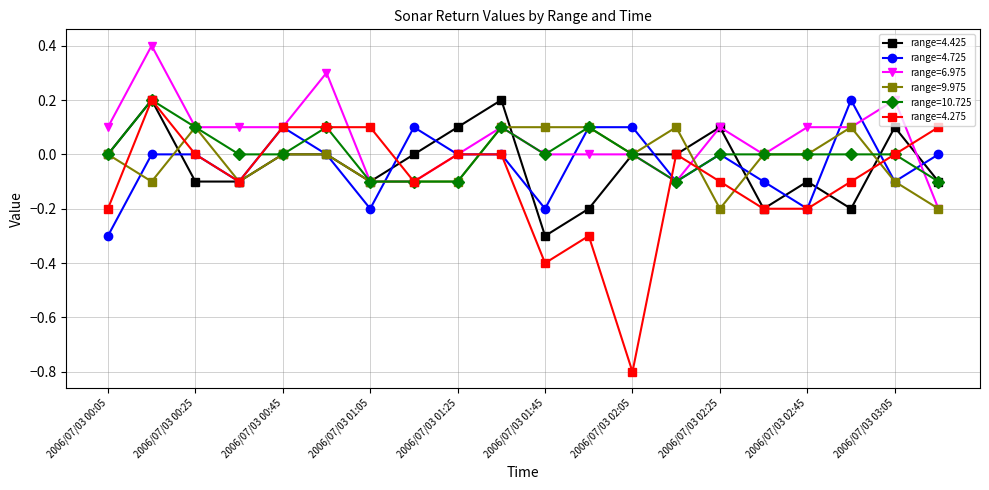

Which series has the widest spread of values?

range=4.275